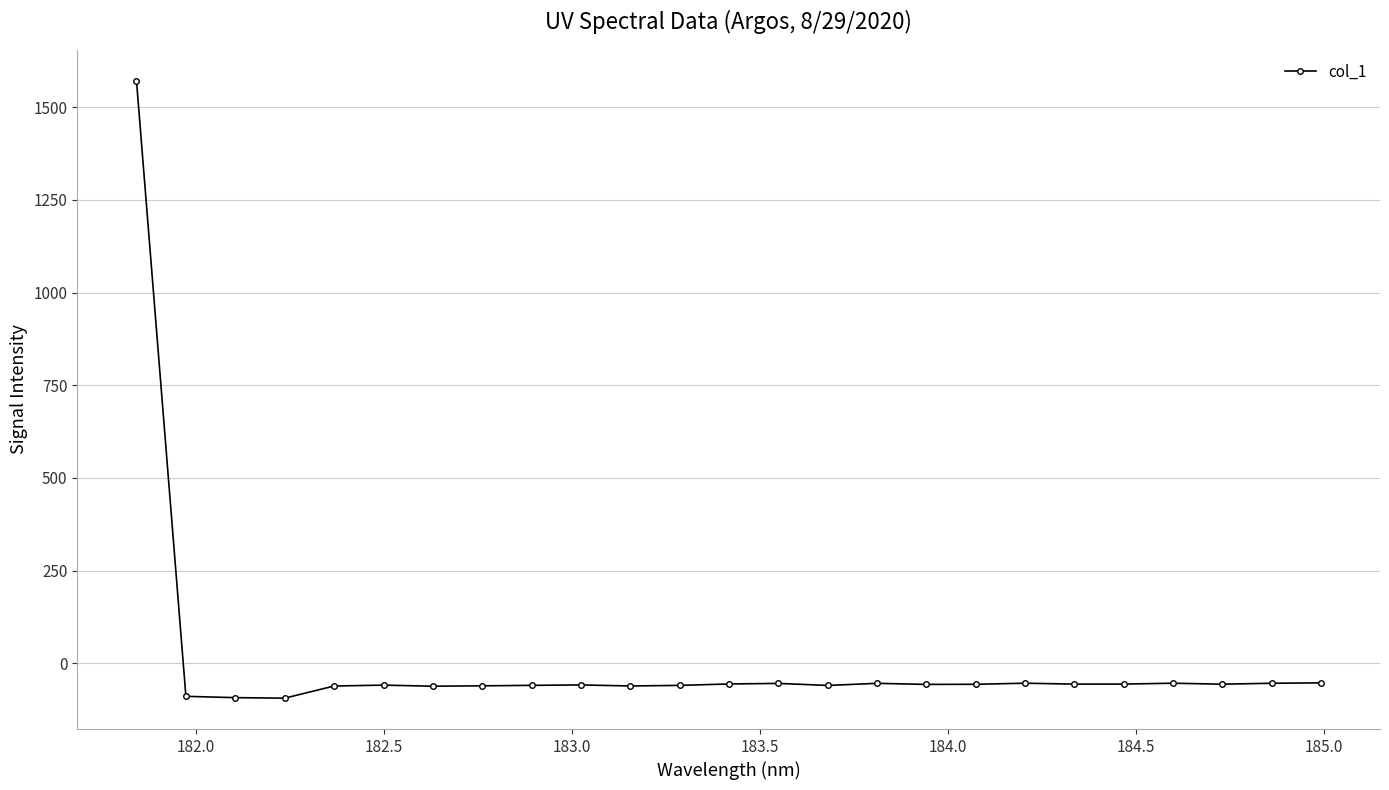

What is the average value?

3.6